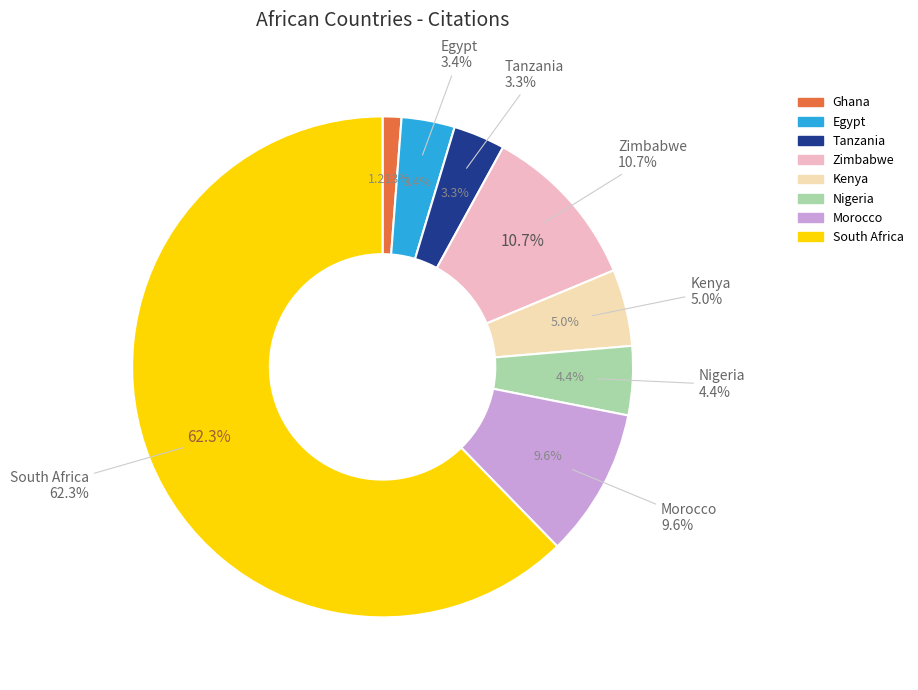

What is the change in value from Ghana to Zimbabwe?

+94